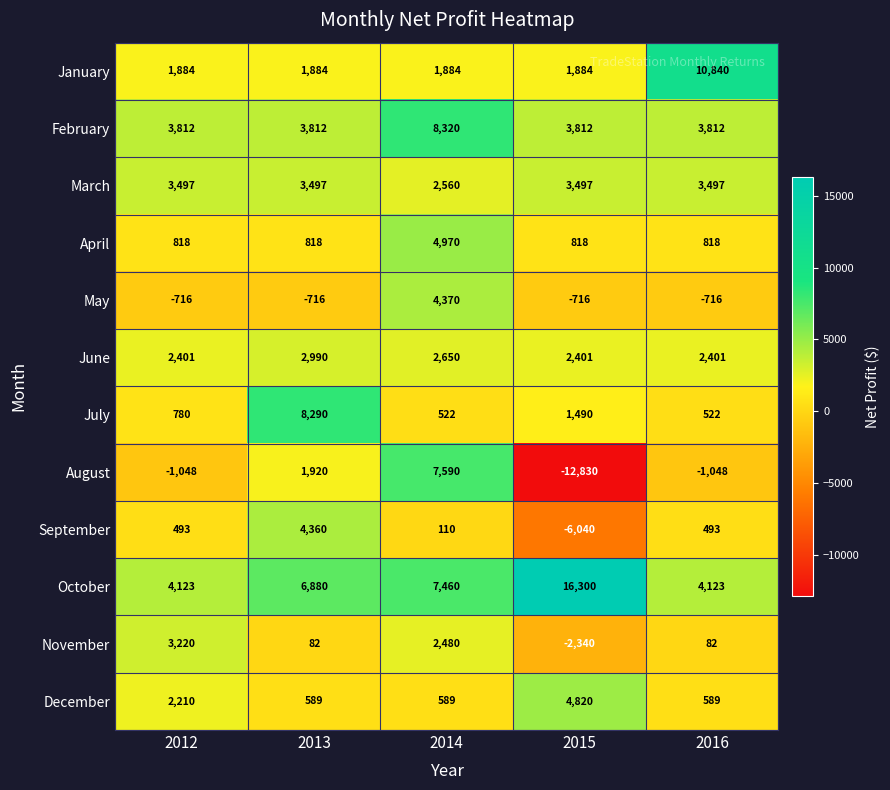

What is the difference between the maximum and minimum values in the June series?

589